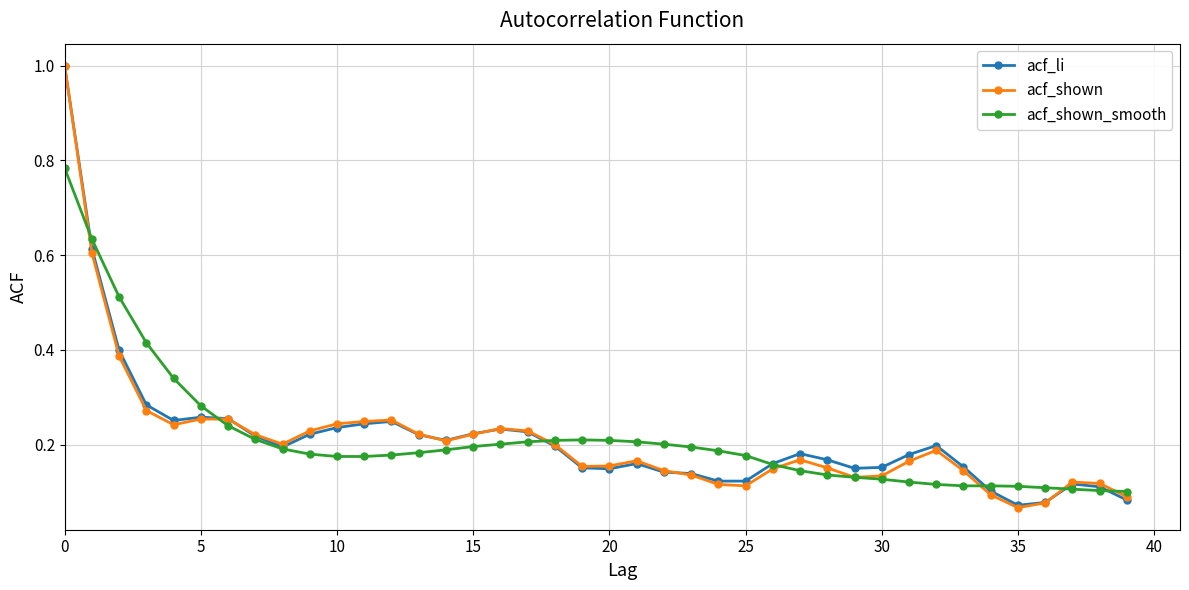

At how many categories does at least one series exceed 0?

40